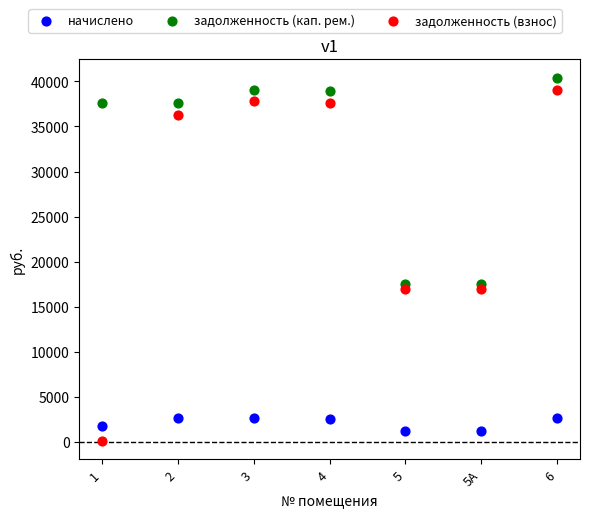

Which series has the widest spread of Y values?

задолженность (взнос)